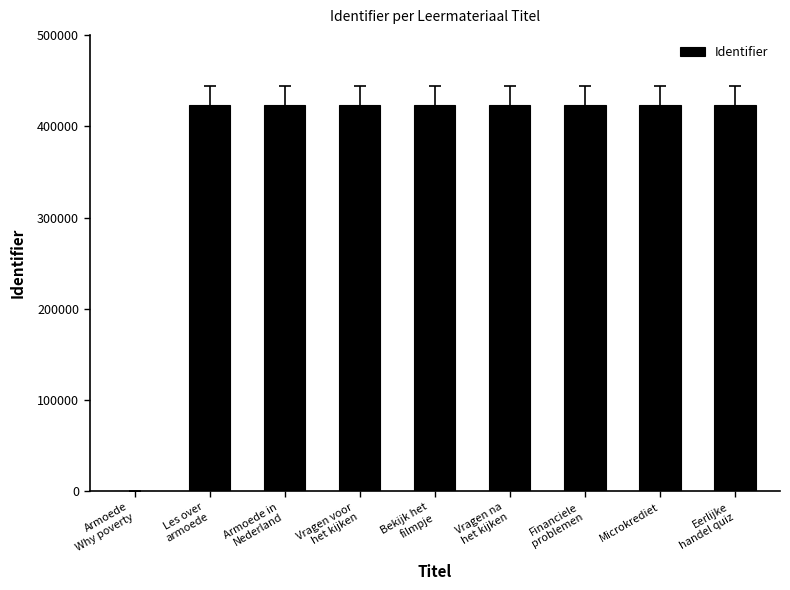

How many positive values are there?

8